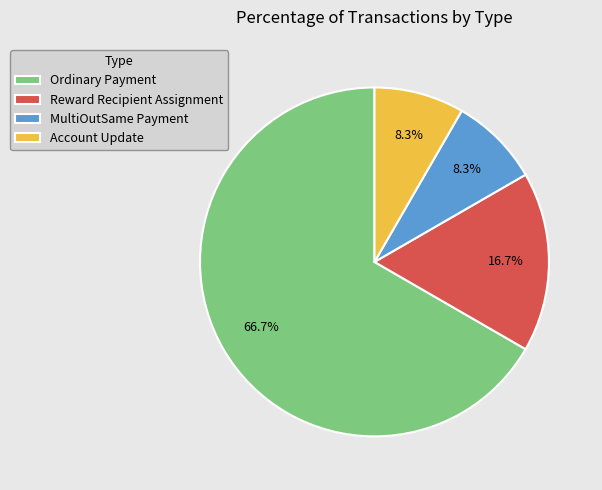

Do Ordinary Payment and Reward Recipient Assignment together represent more than half of the pie?

Yes